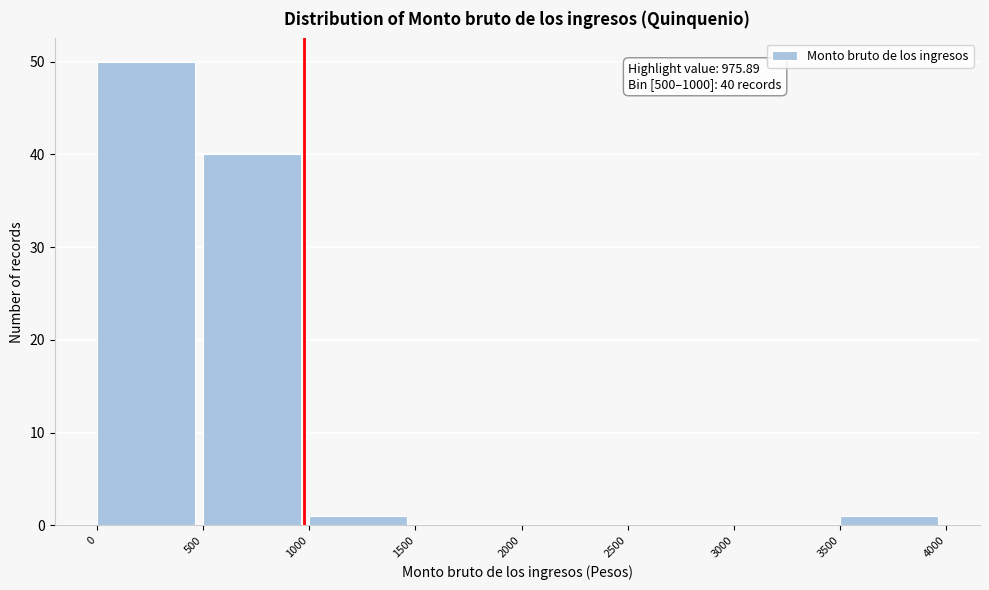

Which range on the x-axis has the tallest bar?

0 to 500